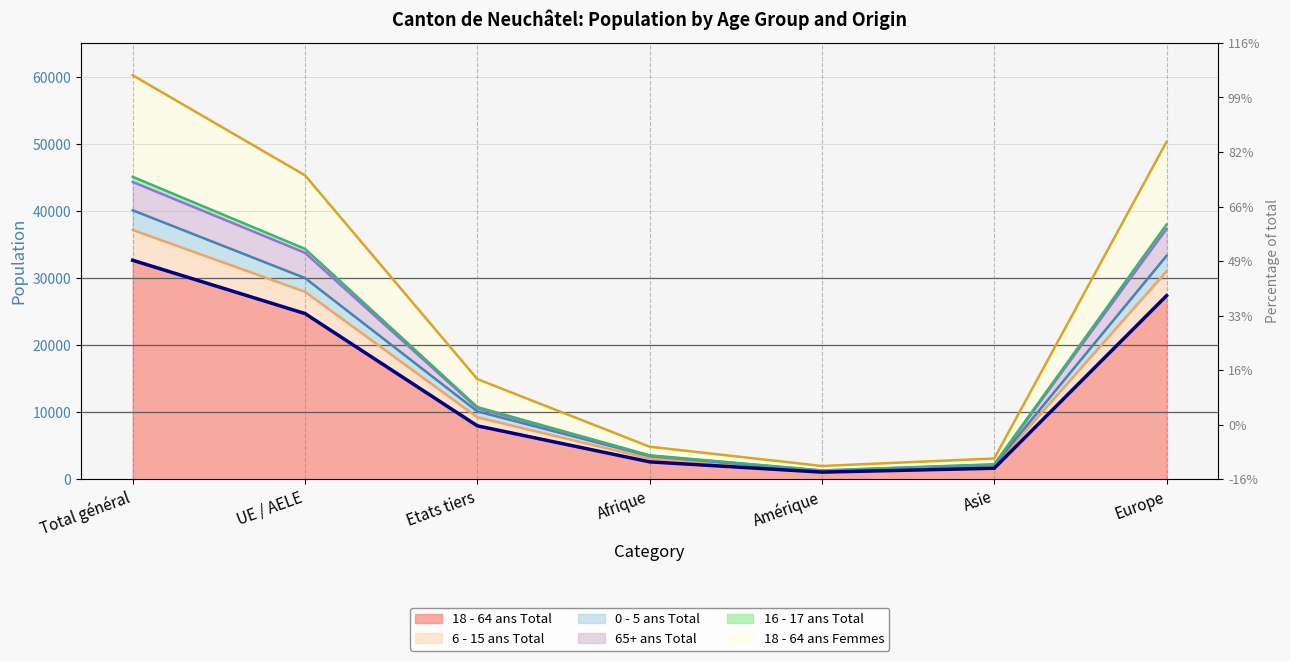

Which label corresponds to the smallest value in the chart?

Amérique